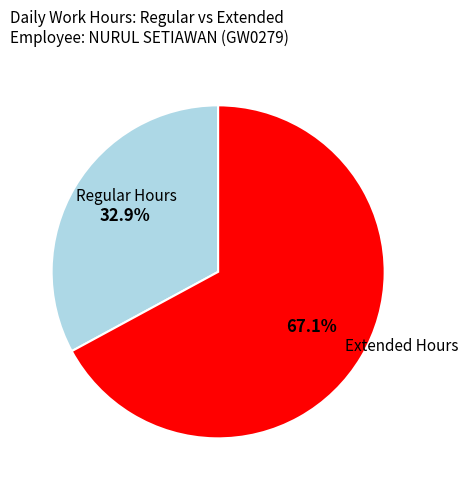

What percentage is NOT represented by Regular Hours?

67.1%